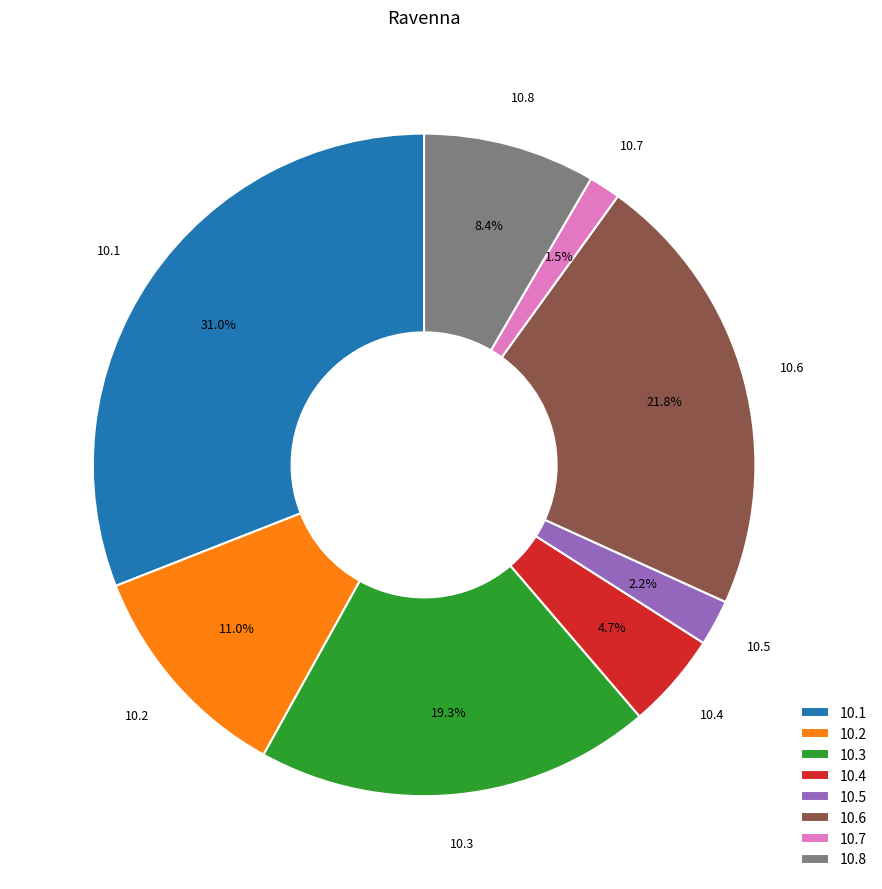

Rank the categories by value from lowest to highest.

10.7, 10.5, 10.4, 10.8, 10.2, 10.3, 10.6, 10.1